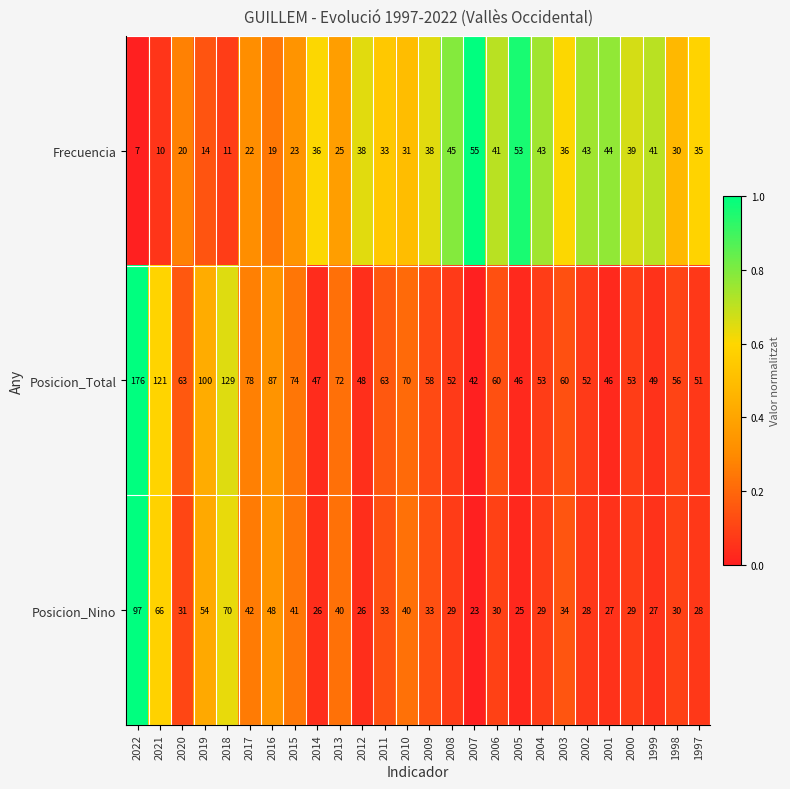

What is the smallest value displayed?

7